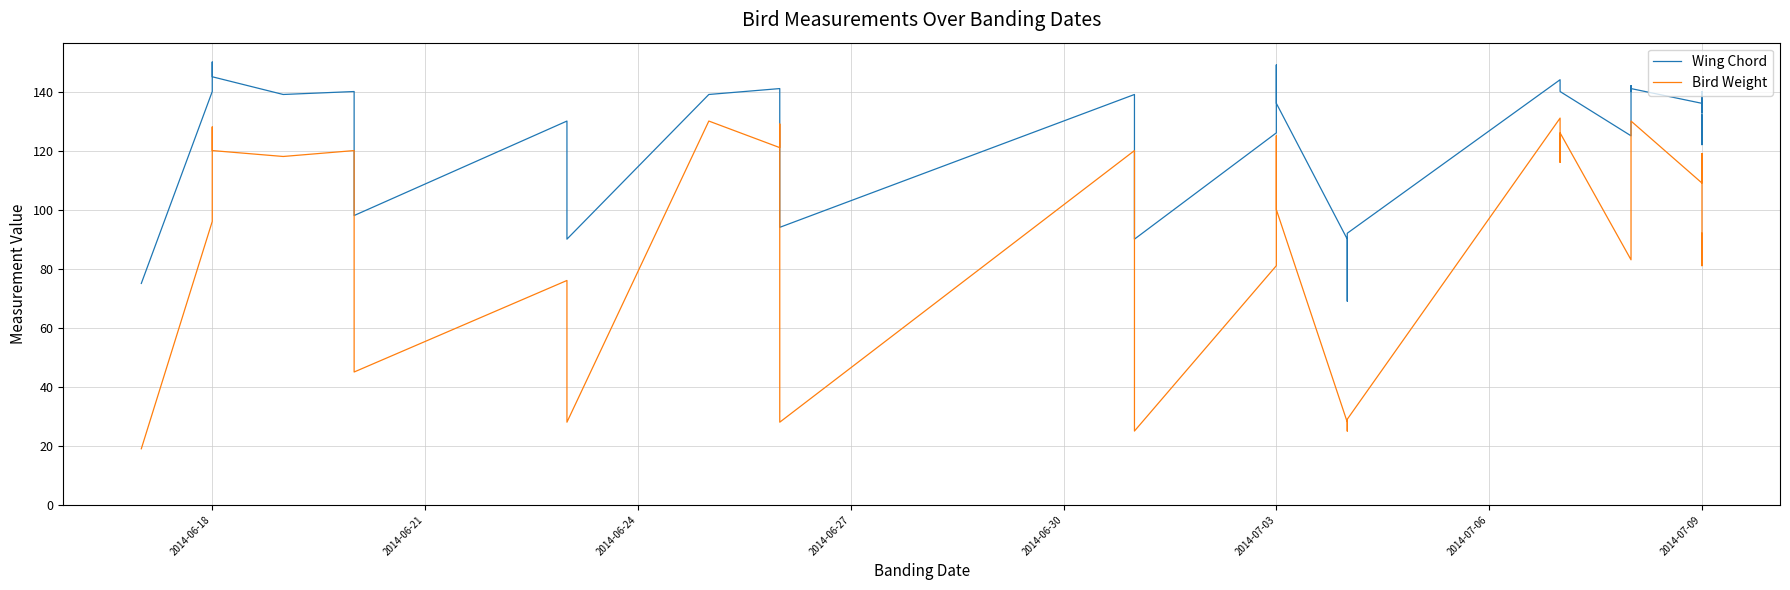

True or false: Wing Chord and Bird Weight cross at least once.

False